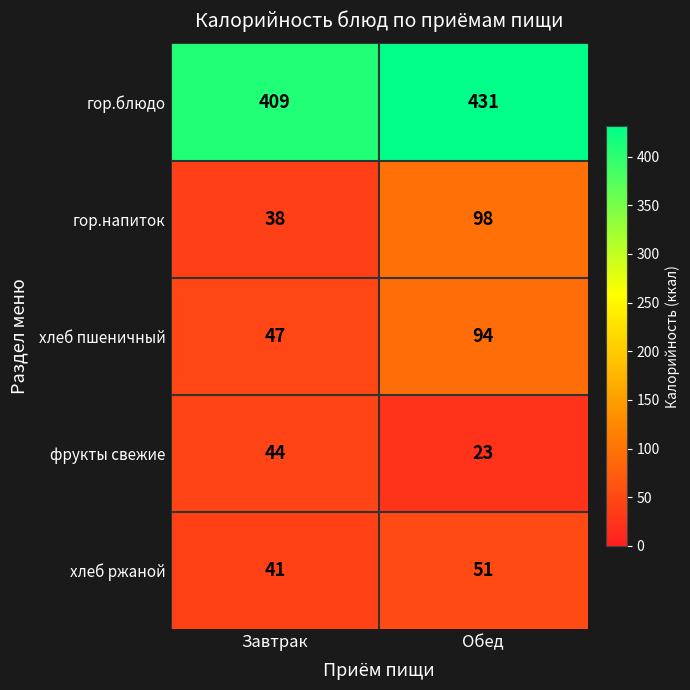

Reading left to right, transcribe all the data shown in this chart.

гор.блюдо: 409	431
гор.напиток: 38	98
хлеб пшеничный: 47	94
фрукты свежие: 44	23
хлеб ржаной: 41	51